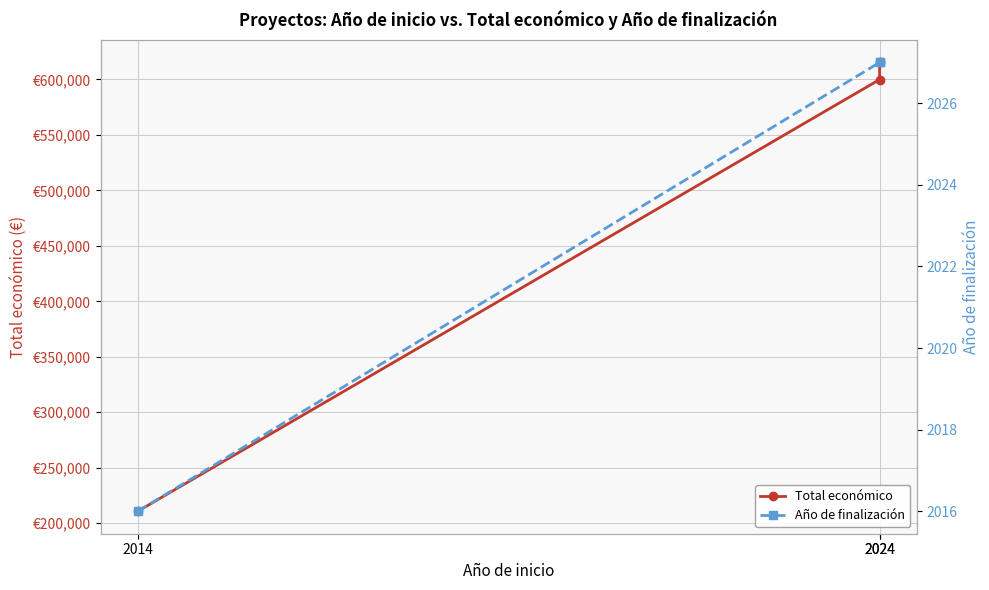

Reading left to right, extract all data points from this chart.

Total económico: 210755	599986	615375
Año de finalización: 2016	2027	2027